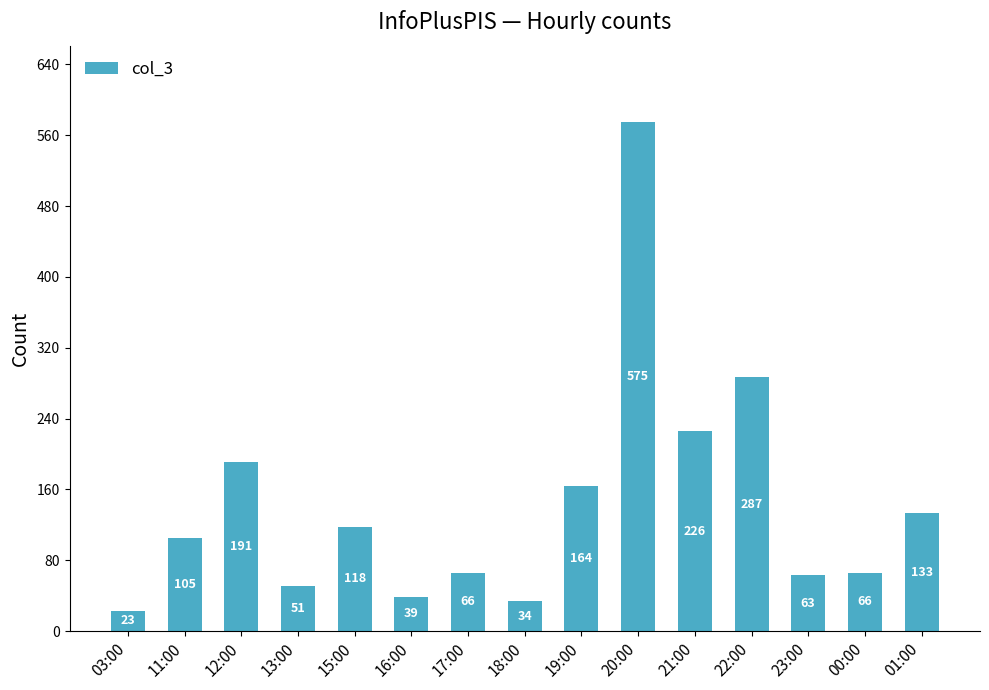

Count the number of categories in the chart.

15